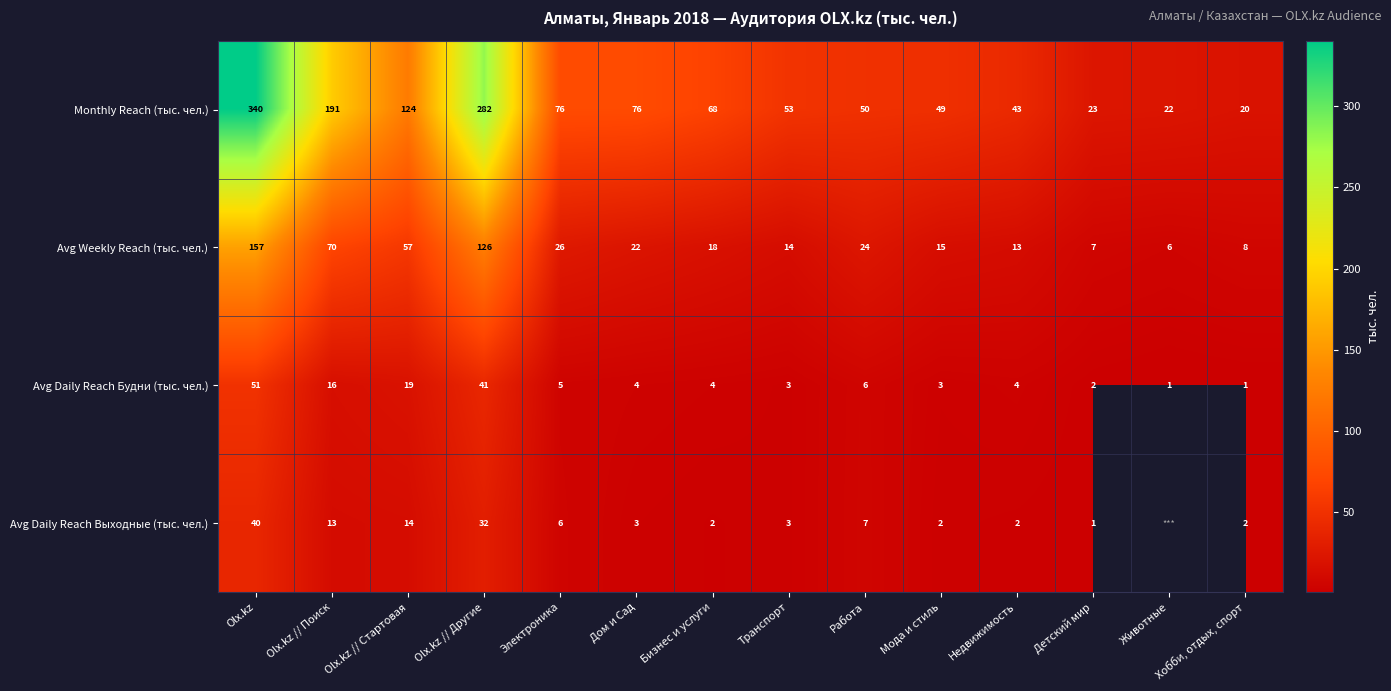

At which category is the sum across all series the highest?

Olx.kz